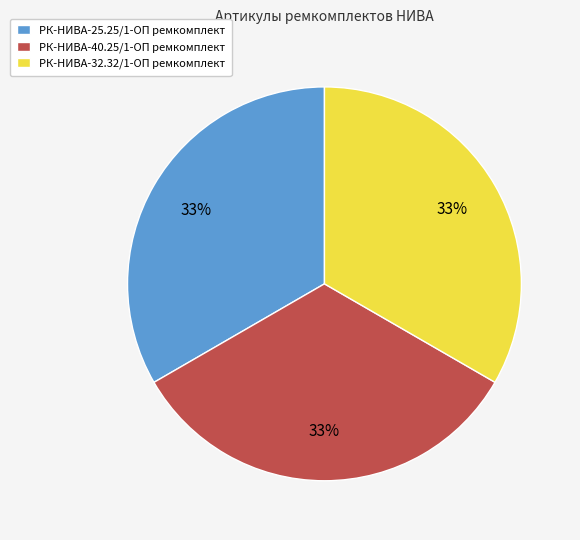

The РК-НИВА-40.25/1-ОП ремкомплект slice represents 33% of the pie. True or false?

True